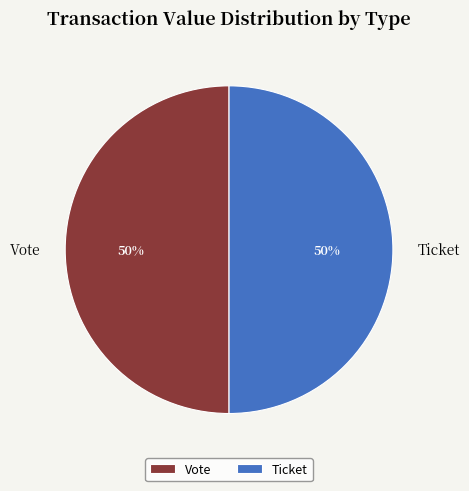

How many segments does this pie chart have?

2